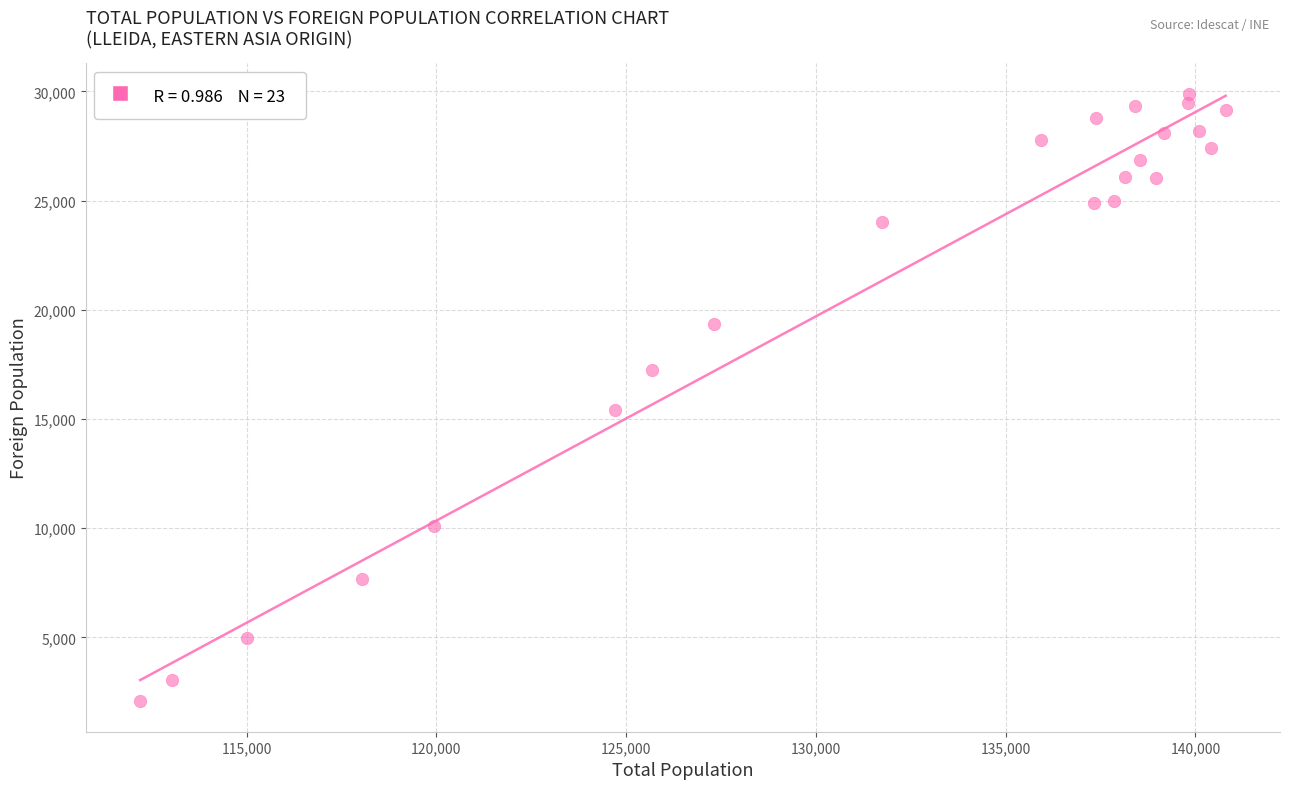

What Y value in the scatter plot is closest to 15980?

15406